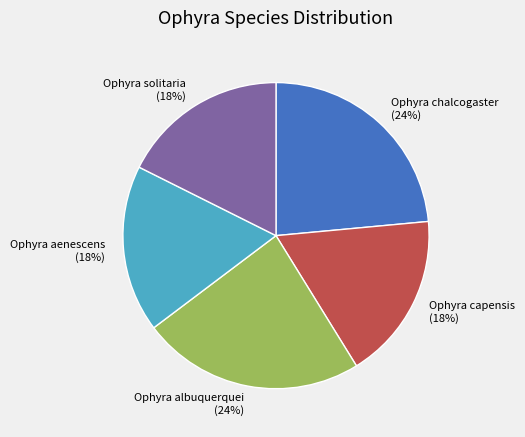

To the nearest percent, what portion does Ophyra albuquerquei represent?

24%